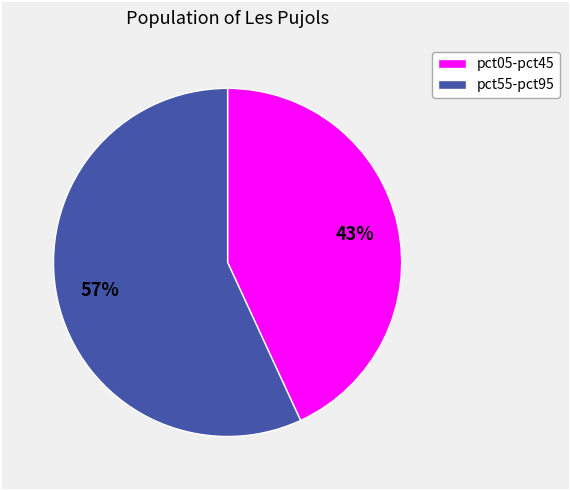

To the nearest percent, what is the difference between the largest and smallest slice percentages?

14%